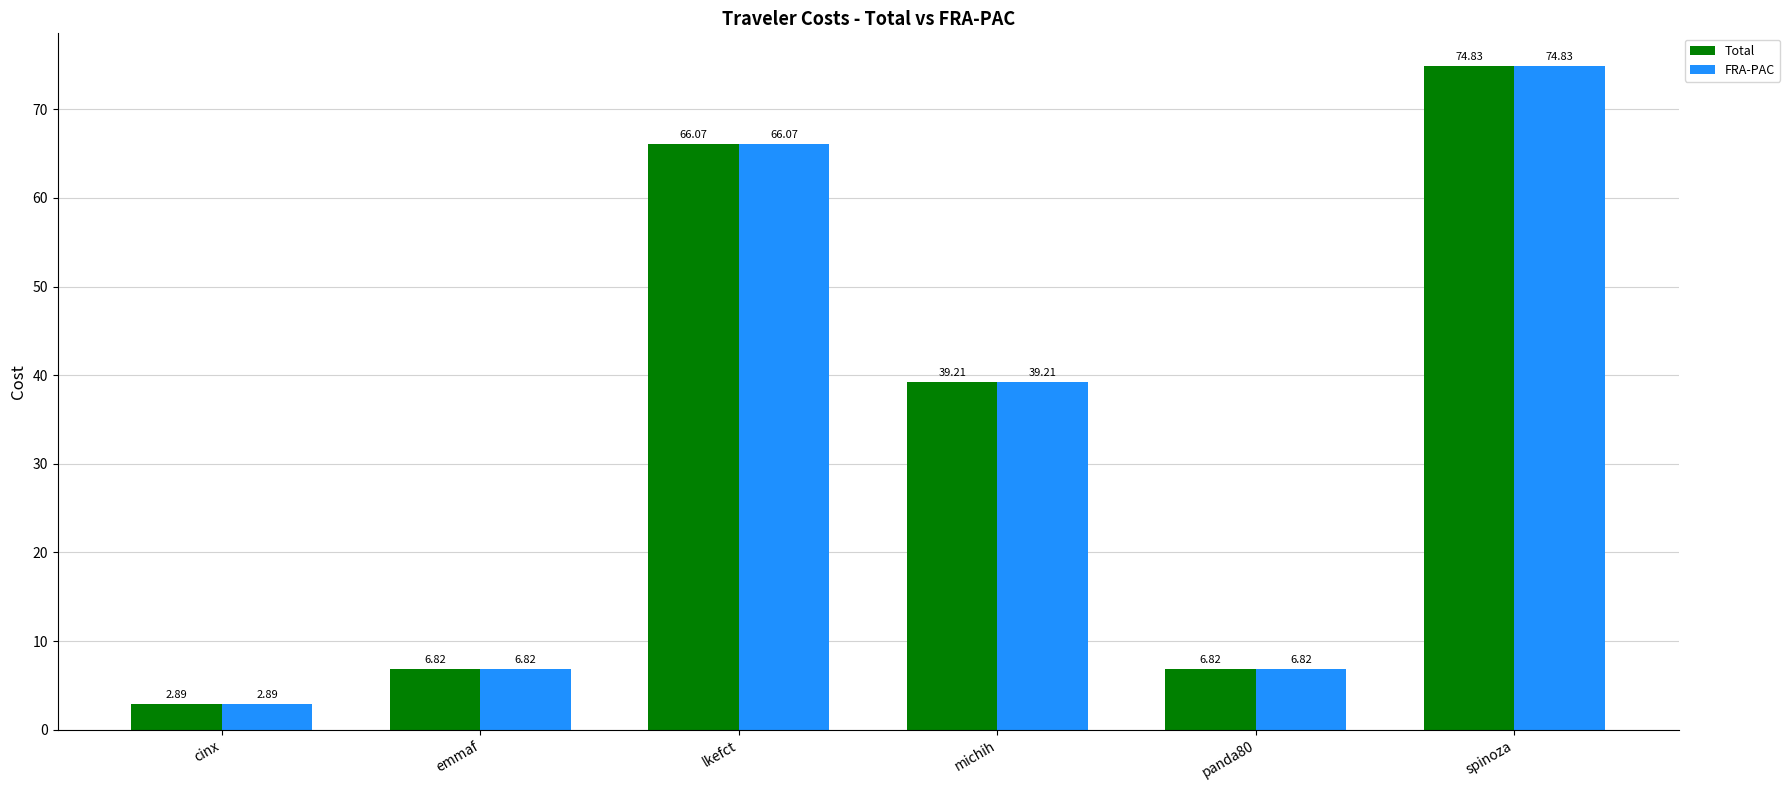

What is the total value across all series at spinoza?

149.7